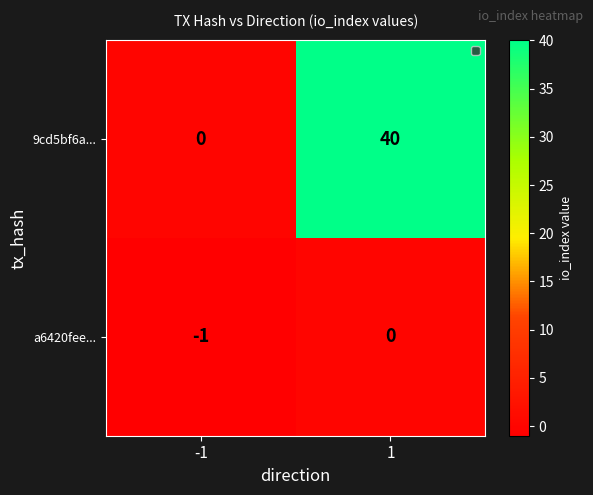

True or false: a6420fee... has a value of -1 at -1.

True